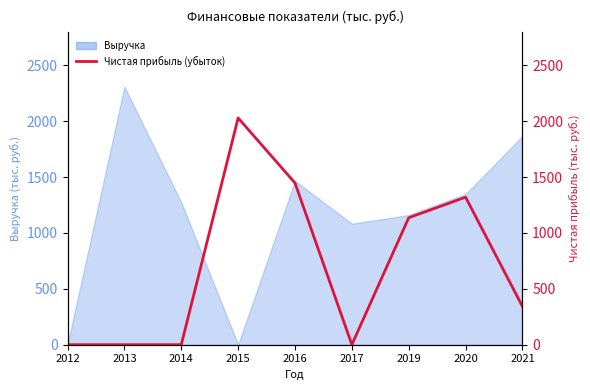

What is the difference between the values at 2017 and 2019?

1136